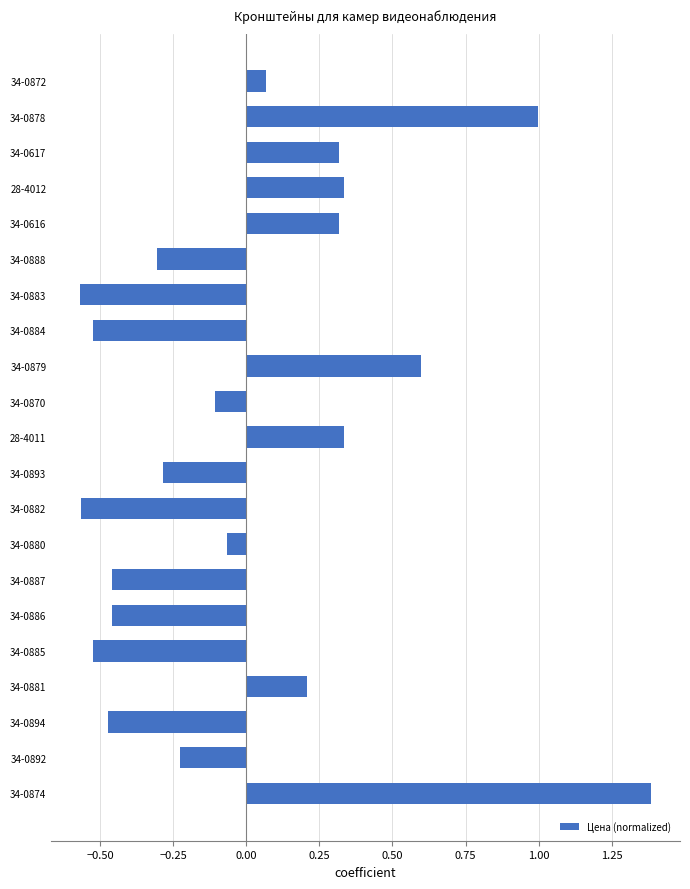

What is the difference between the maximum and minimum values?

2.0